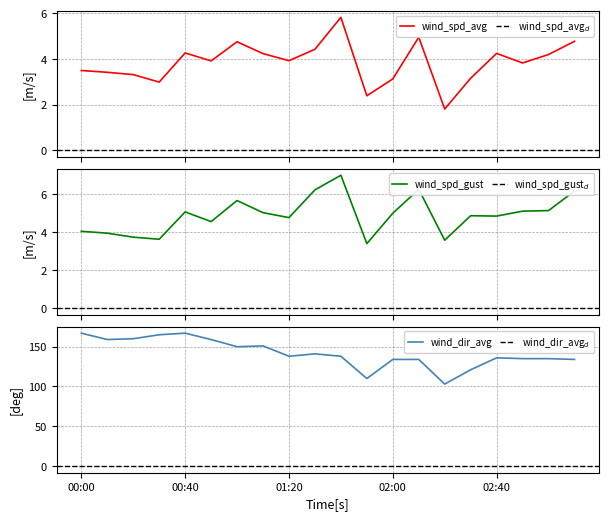

Which category has the lowest value in the wind_spd_gust series?

01:50